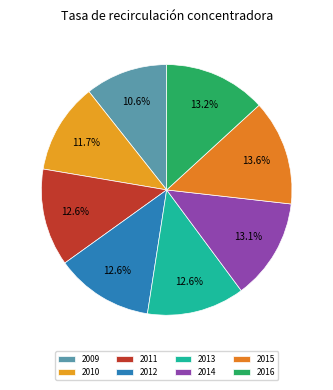

True or false: 2012 accounts for 13% of the total.

True